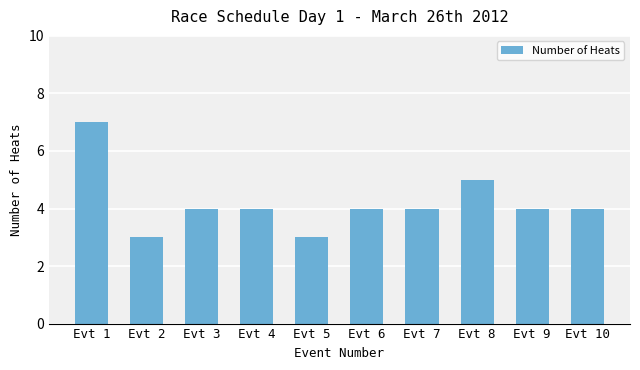

Reading left to right, transcribe all the data shown in this chart.

Evt 1=7	Evt 2=3	Evt 3=4	Evt 4=4	Evt 5=3	Evt 6=4	Evt 7=4	Evt 8=5	Evt 9=4	Evt 10=4